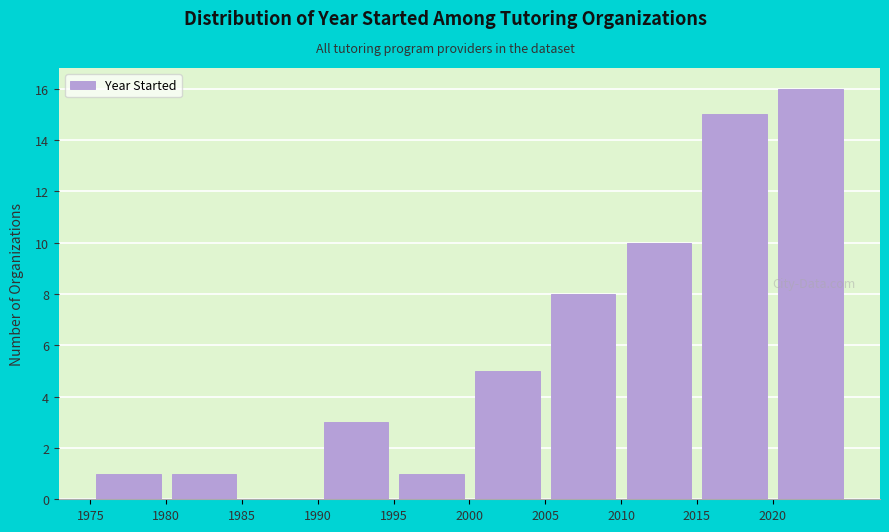

Reading left to right, list every bar in this chart as the range it spans on the x-axis followed by its height. The values are not printed on the chart, so give them approximately, as read against the axis.

1975 to 1980: 1
1980 to 1985: 1
1985 to 1990: 0
1990 to 1995: 3
1995 to 2000: 1
2000 to 2005: 5
2005 to 2010: 8
2010 to 2015: 10
2015 to 2020: 15
2020 to 2025: 16